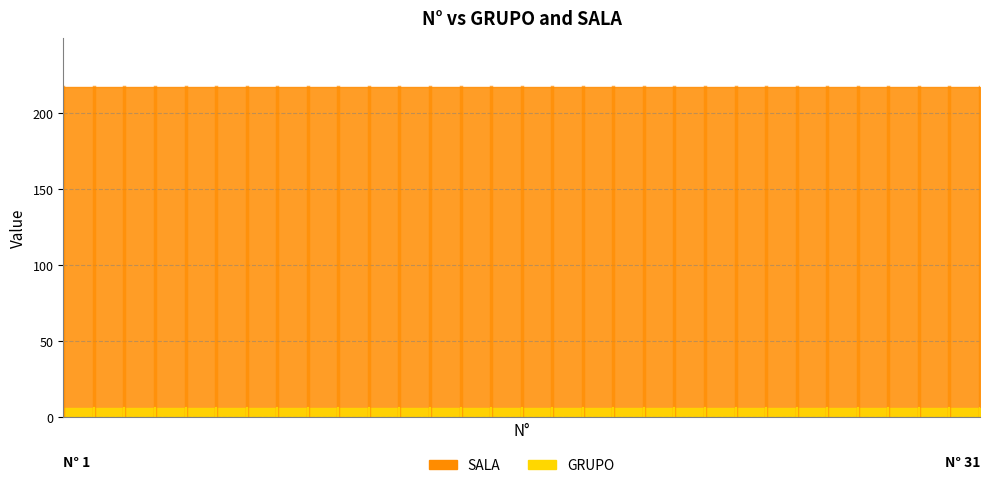

What is the sum of all GRUPO values?

186